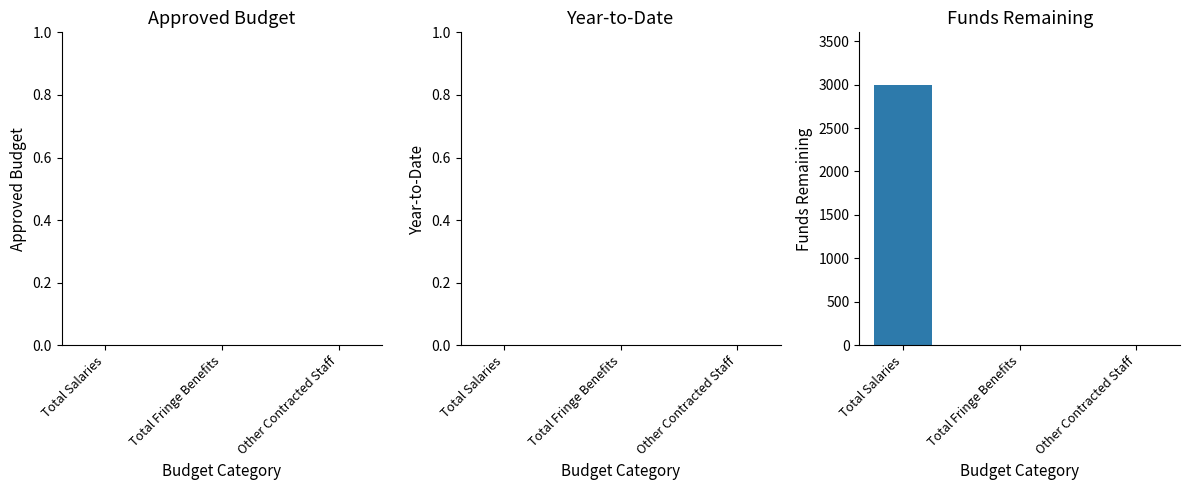

What is the sum of the values at Total Salaries and Other Contracted Staff?

3000